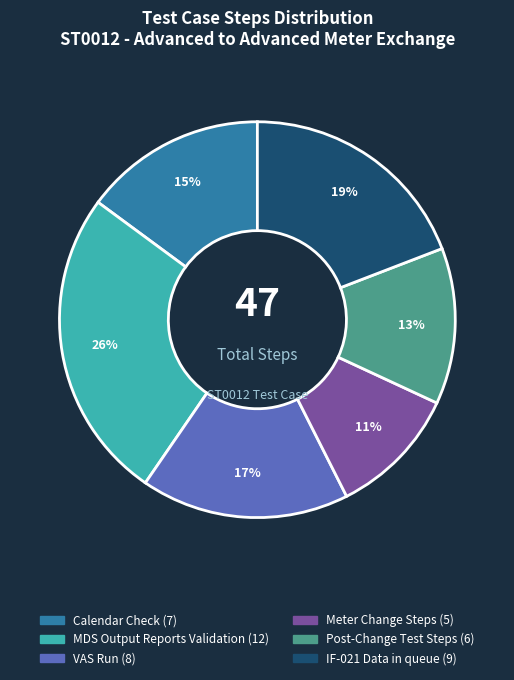

To the nearest percent, what is the combined percentage of IF-021 Data in queue and Post-Change Test Steps?

32%